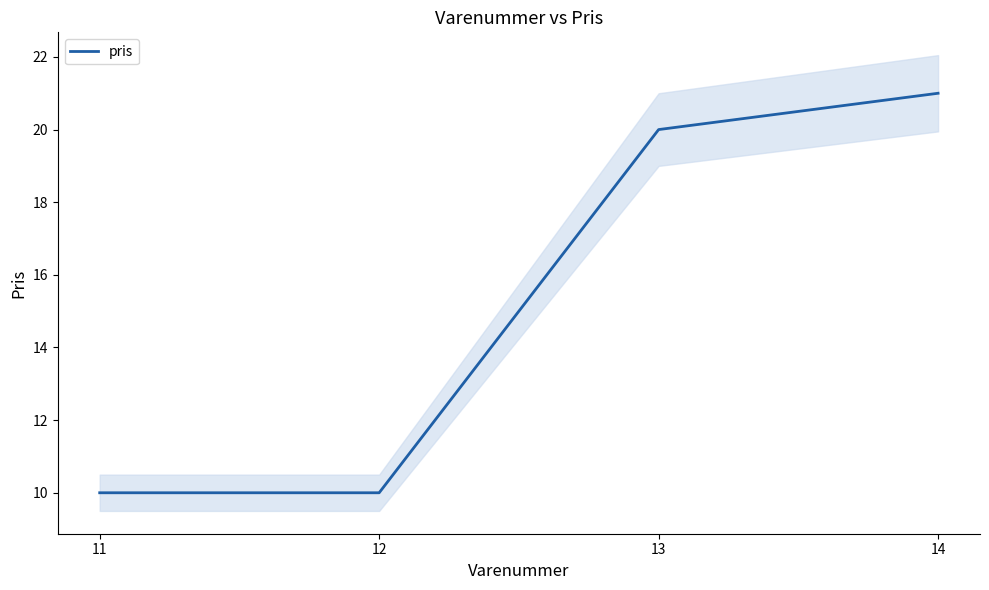

The value at 11 is 10. True or false?

True